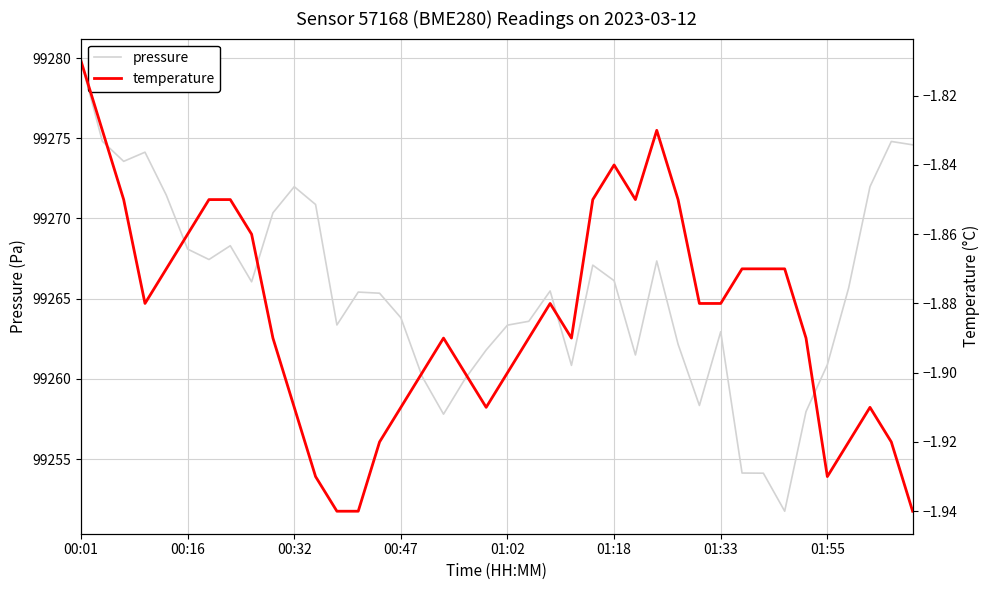

Where does the pressure series first go above 99265?

00:01